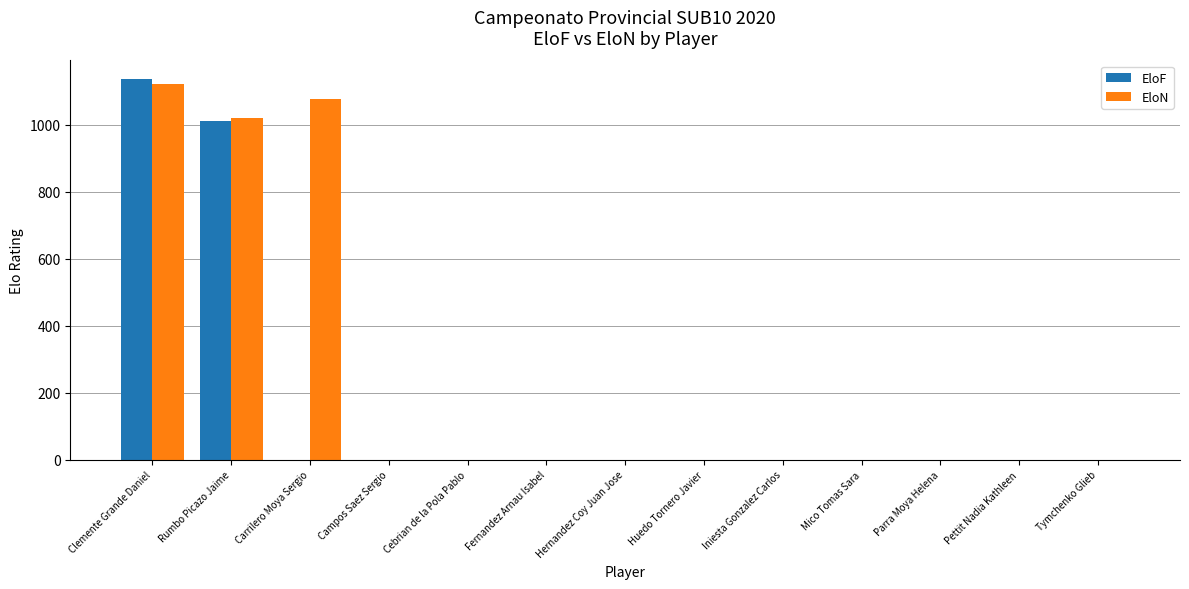

Reading left to right, extract all data points from this chart.

EloF: 1135	1011	0	0	0	0	0	0	0	0	0	0	0
EloN: 1123	1020	1077	0	0	0	0	0	0	0	0	0	0